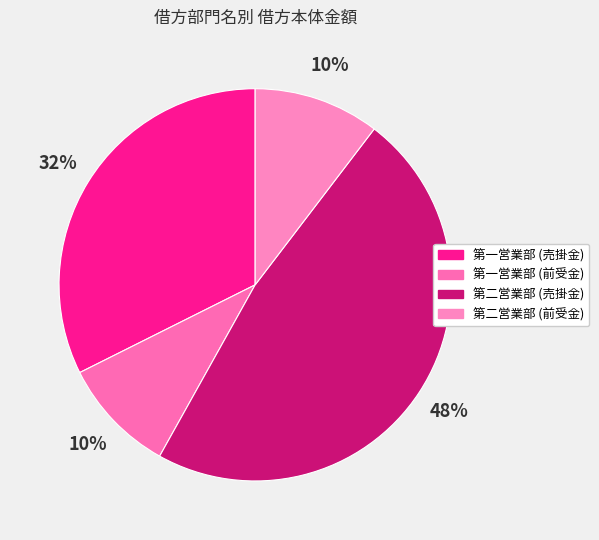

What is the change in value from 第一営業部 (前受金) to 第二営業部 (売掛金)?

+4010000